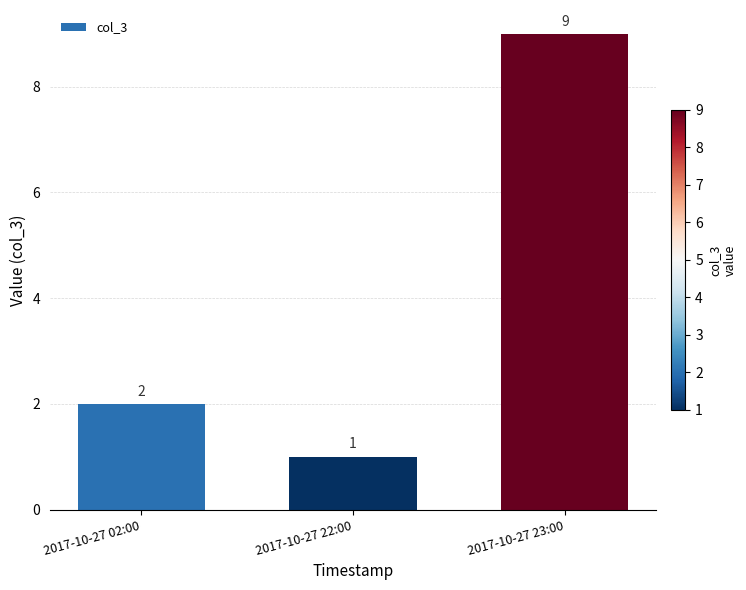

Is it true that the value at 2017-10-27 02:00 is 2?

True